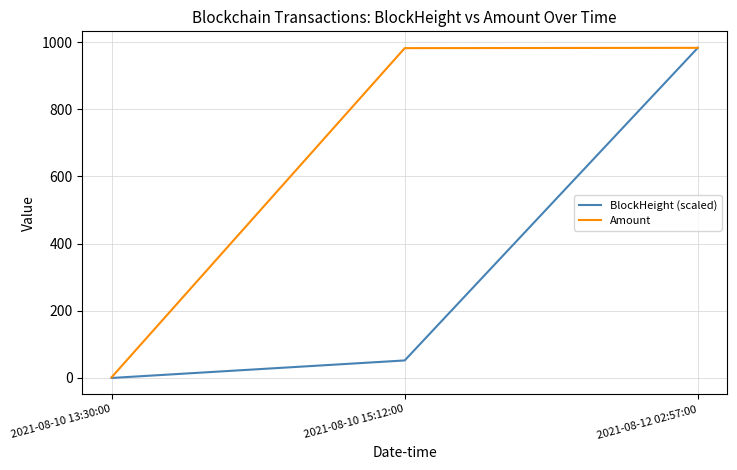

Where is Amount nearest to the value 492?

2021-08-10 15:12:00